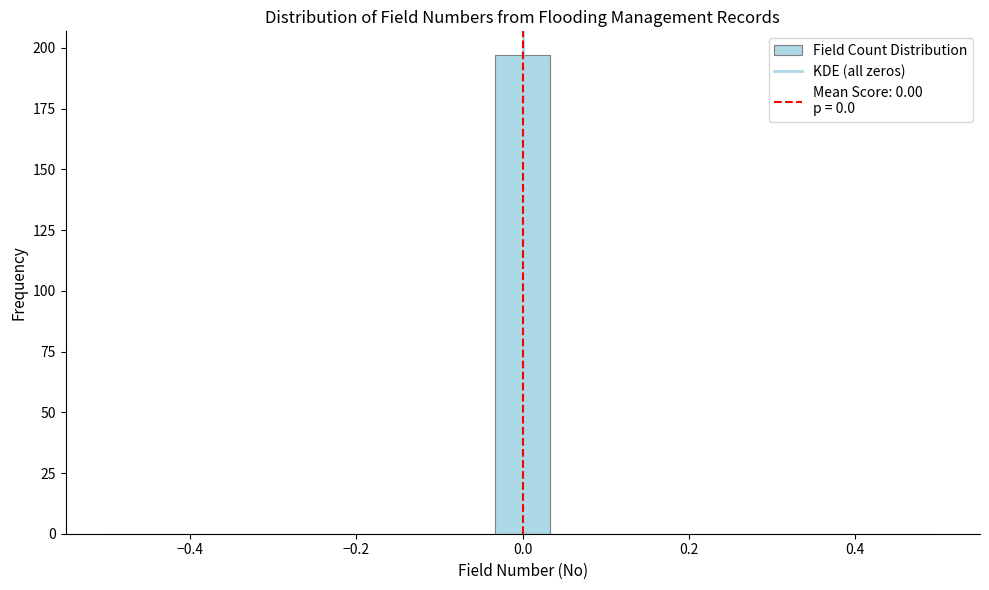

Around what value on the x-axis is the tallest bar? Give the approximate position of its centre, as read against the axis.

0.00